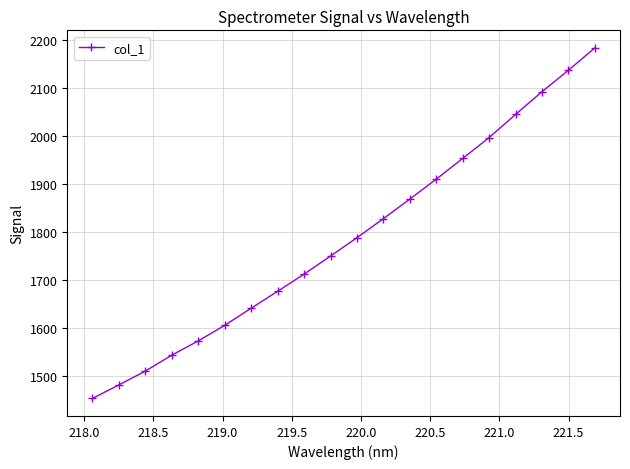

What is the value of the 2nd point from the left?

1480.5